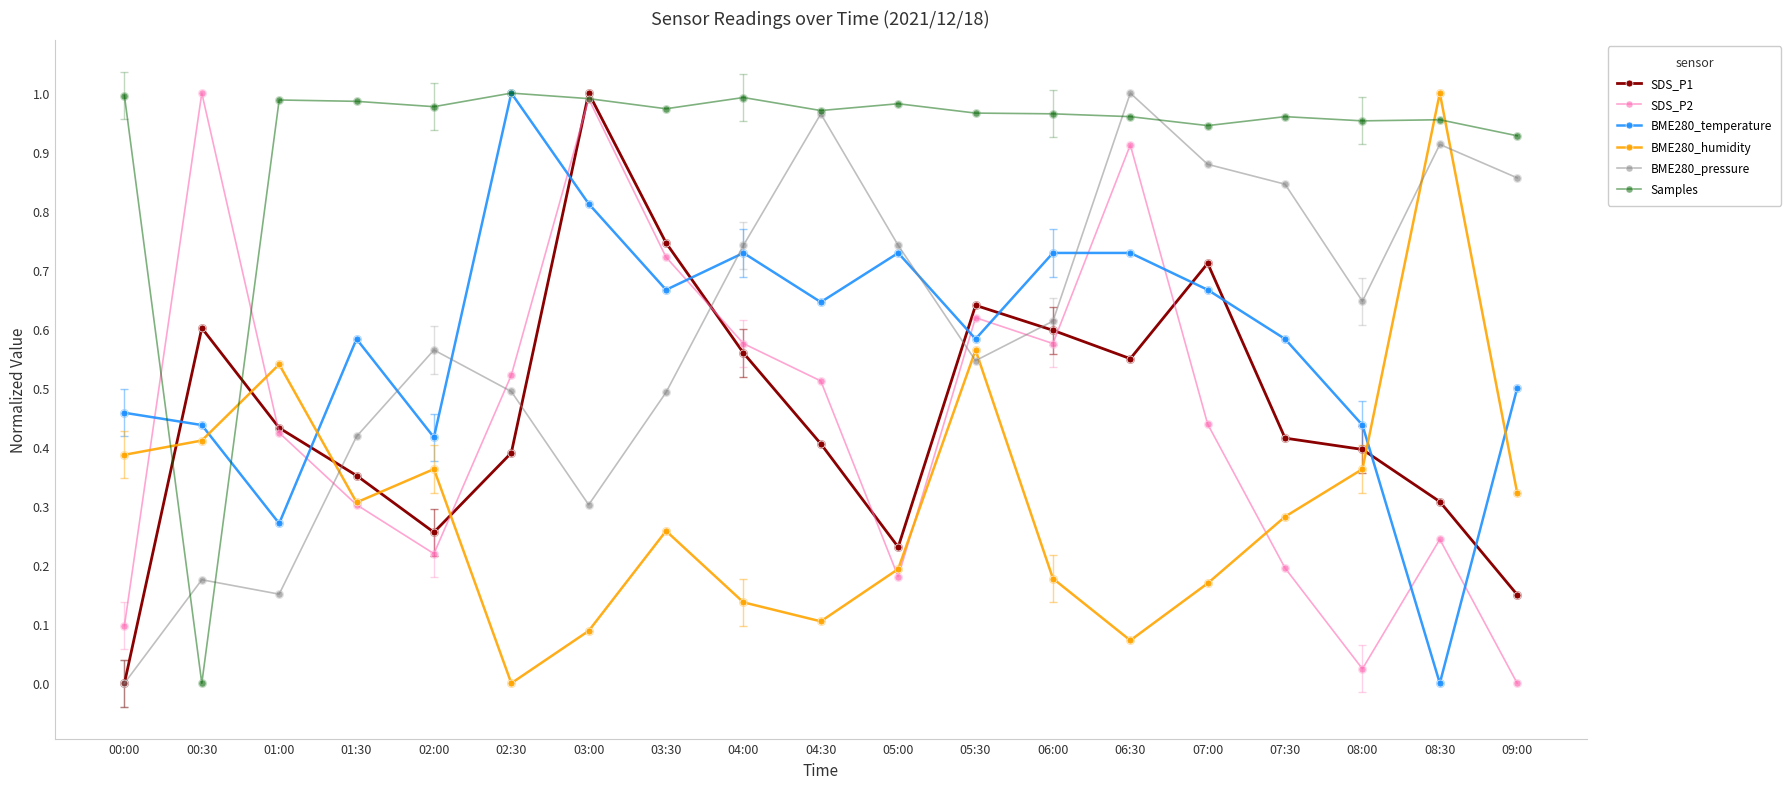

At which category is the sum across all series the highest?

06:30